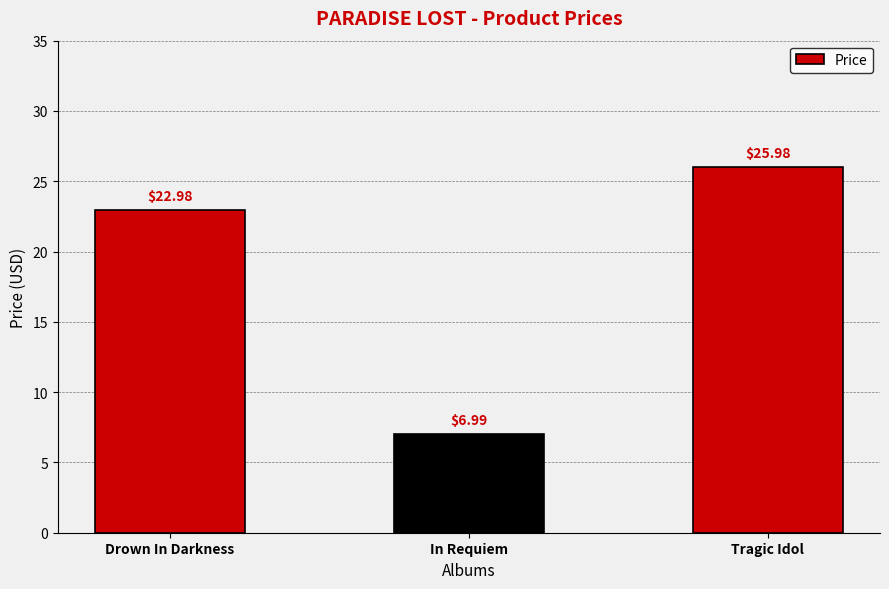

What is the maximum value shown in the chart?

26.0